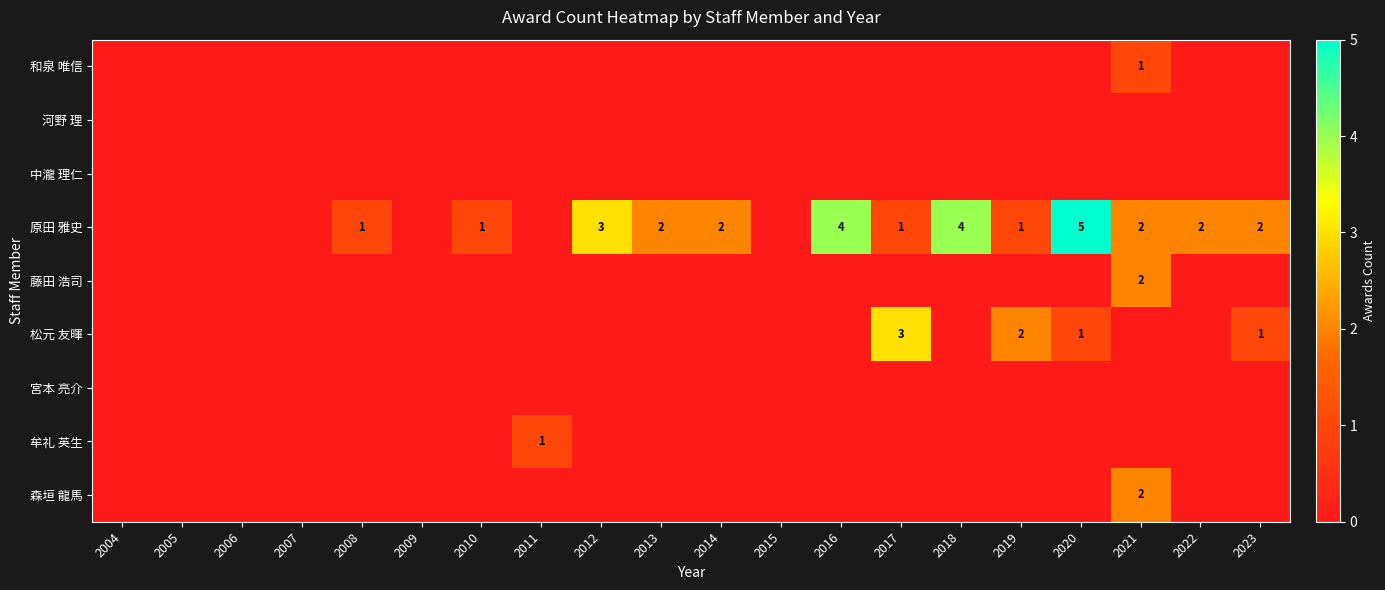

True or false: 和泉 唯信 has a value of 0 at 2016.

True